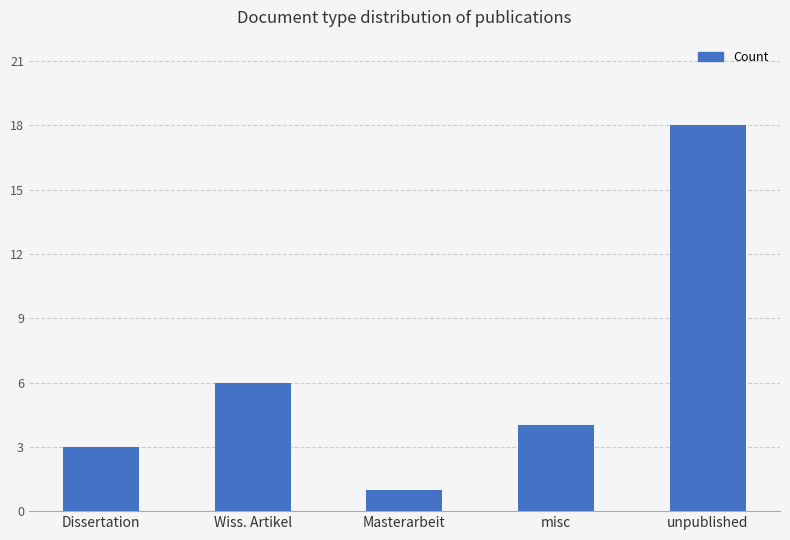

The value at unpublished is 18. True or false?

True